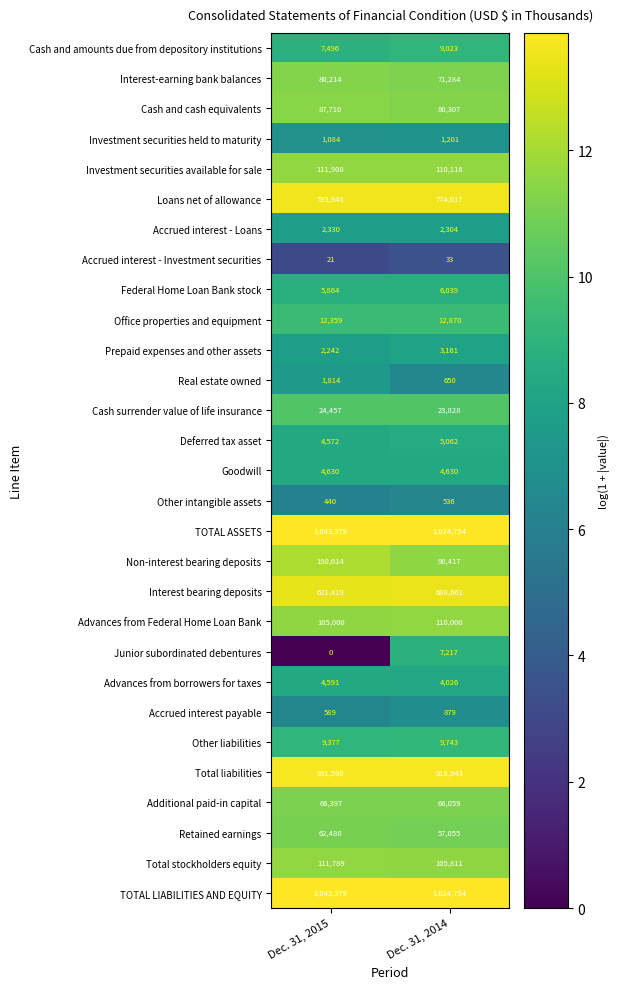

What is the average value of the Interest bearing deposits series?

655040